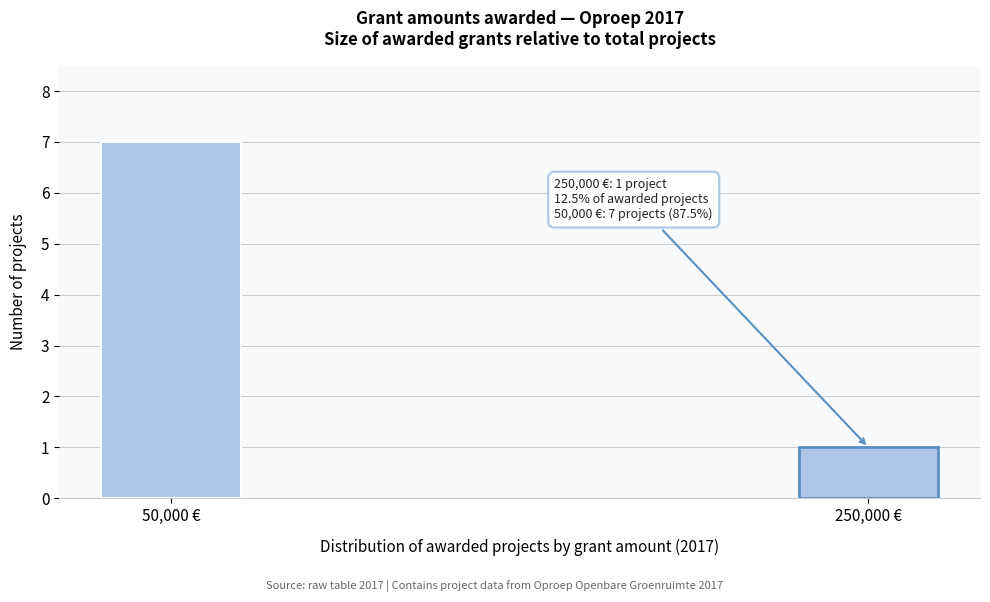

Reading right to left, list all the values displayed in this chart.

1	7